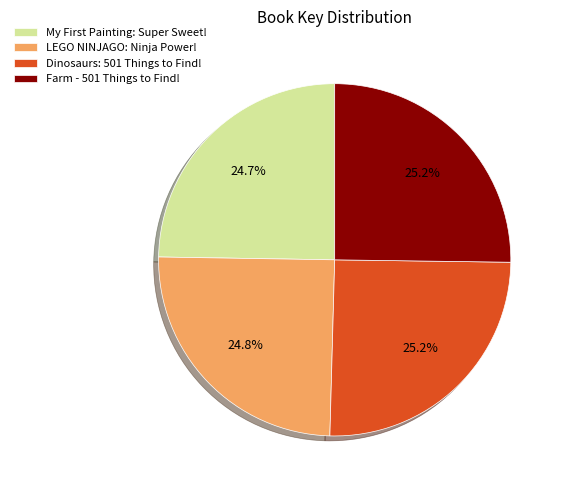

What percentage is NOT represented by Dinosaurs: 501 Things to Find!?

74.8%